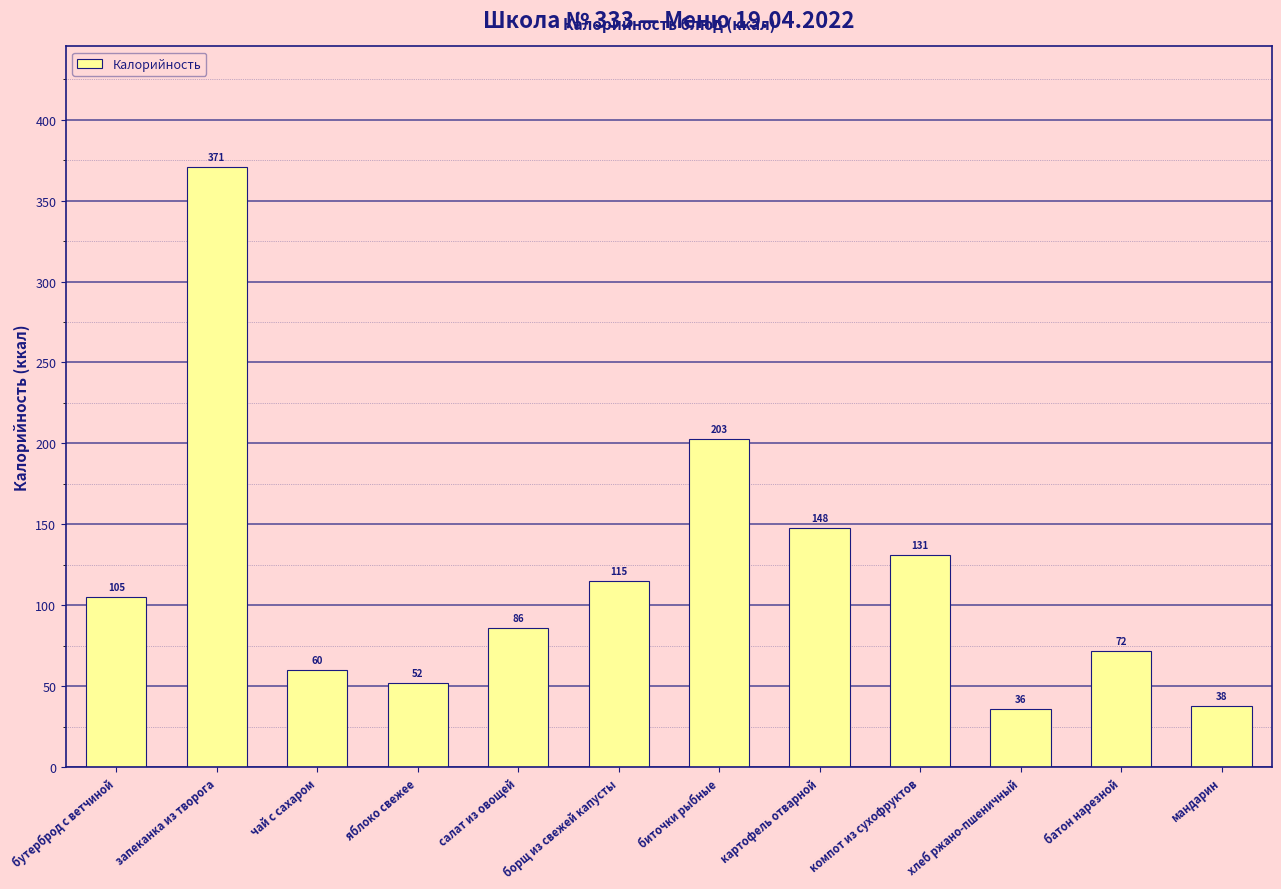

What is the label of the 1st bar from the right?

мандарин